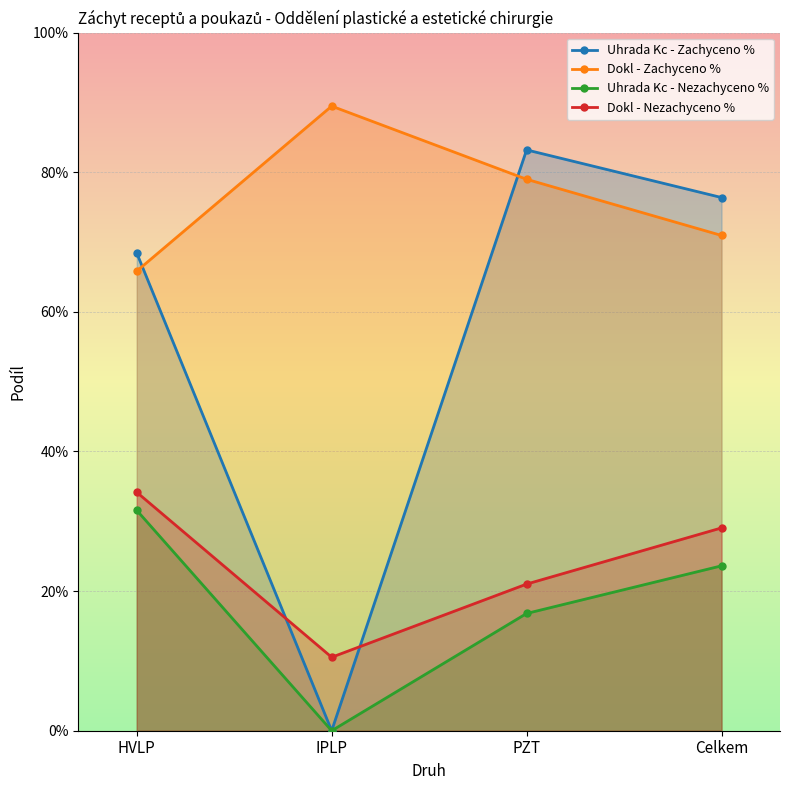

What is the difference between the Uhrada Kc - Nezachyceno % values at HVLP and IPLP?

0.3